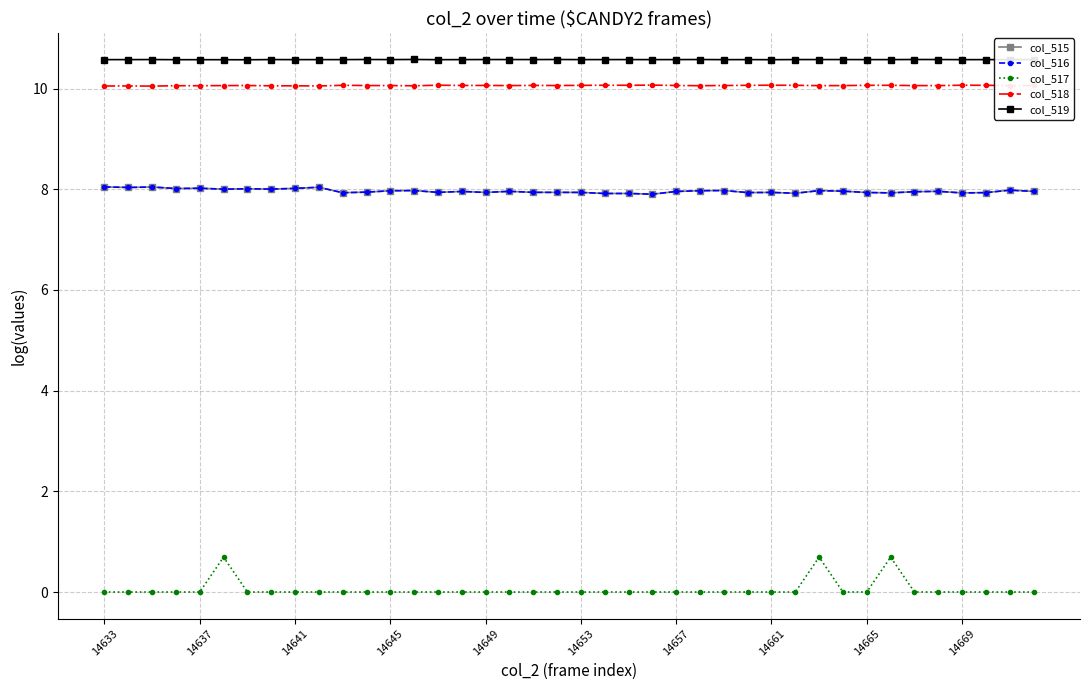

True or false: col_519 and col_516 cross at least once.

False